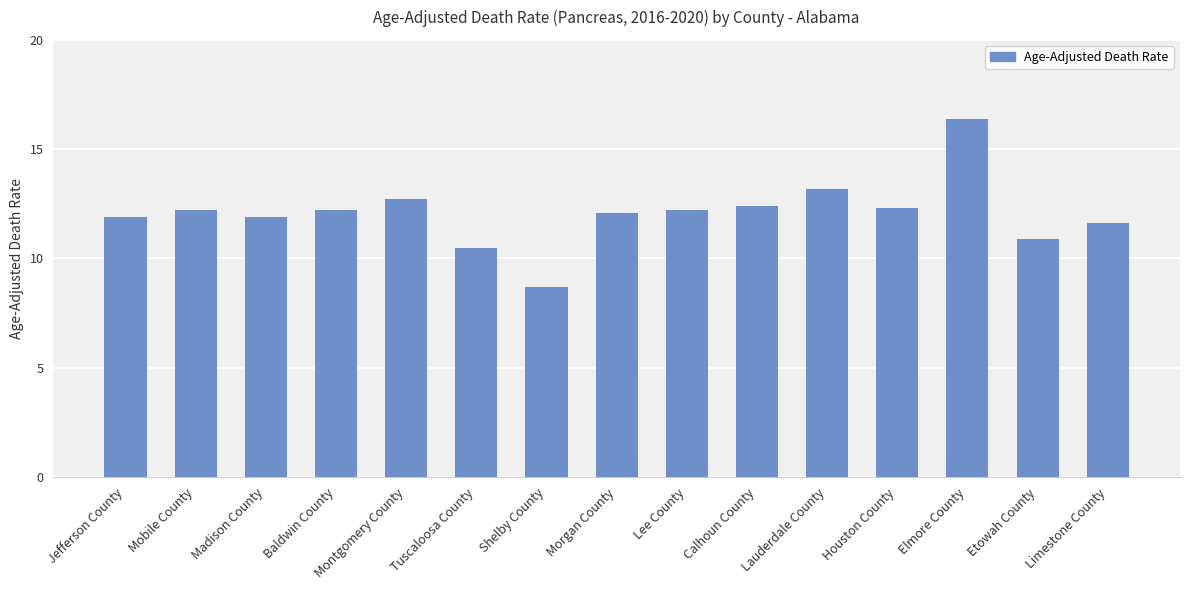

What is the sum of the values at Calhoun County and Elmore County?

28.8